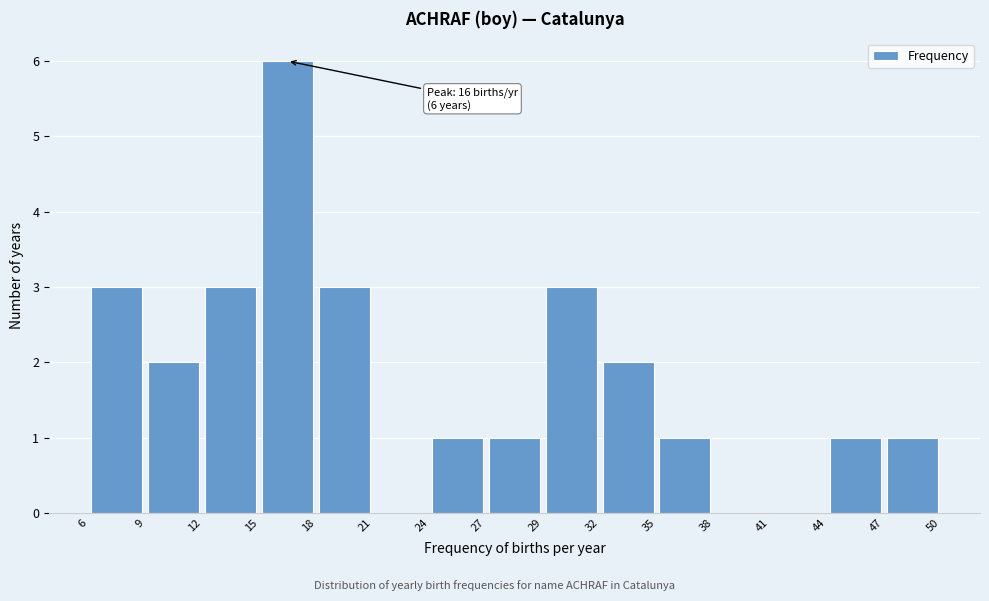

Over which range of the x-axis is the bar tallest?

15 to 18